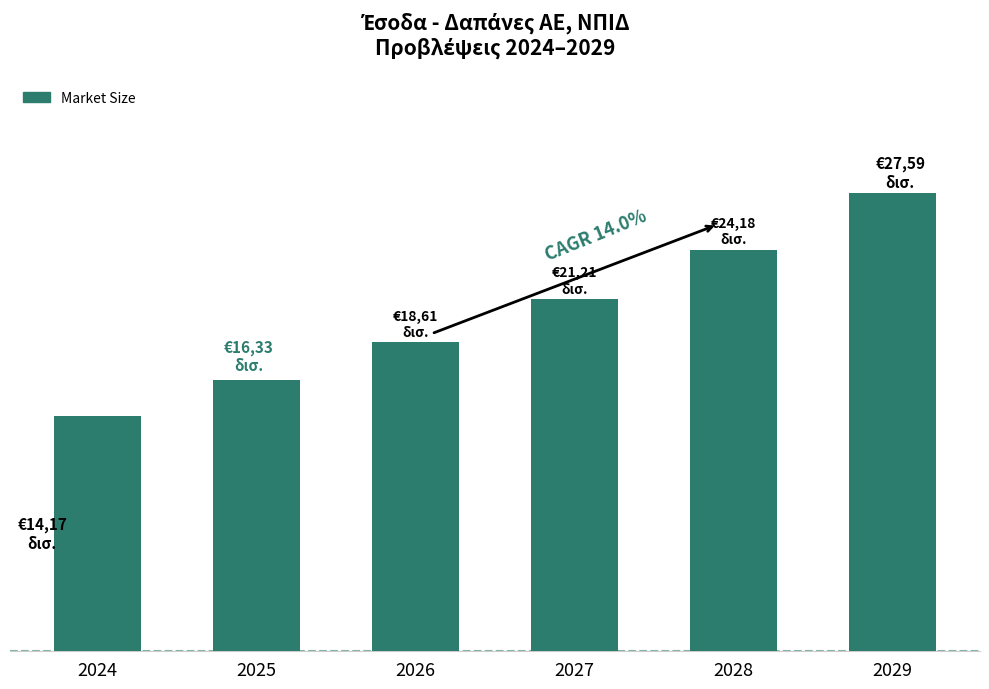

Is it true that the value at 2024 is 9.1?

False